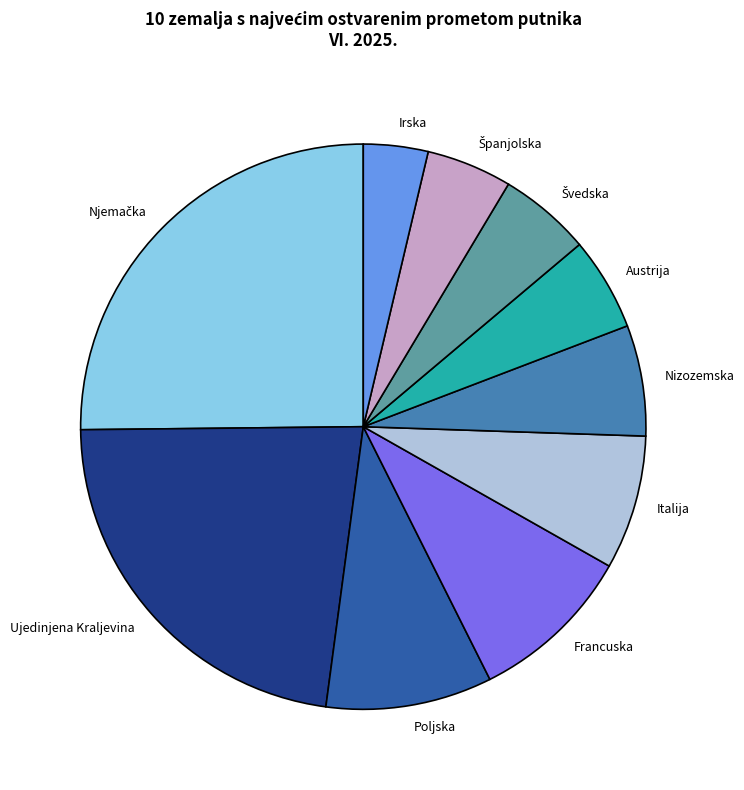

Does Irska represent more than half of the total?

No